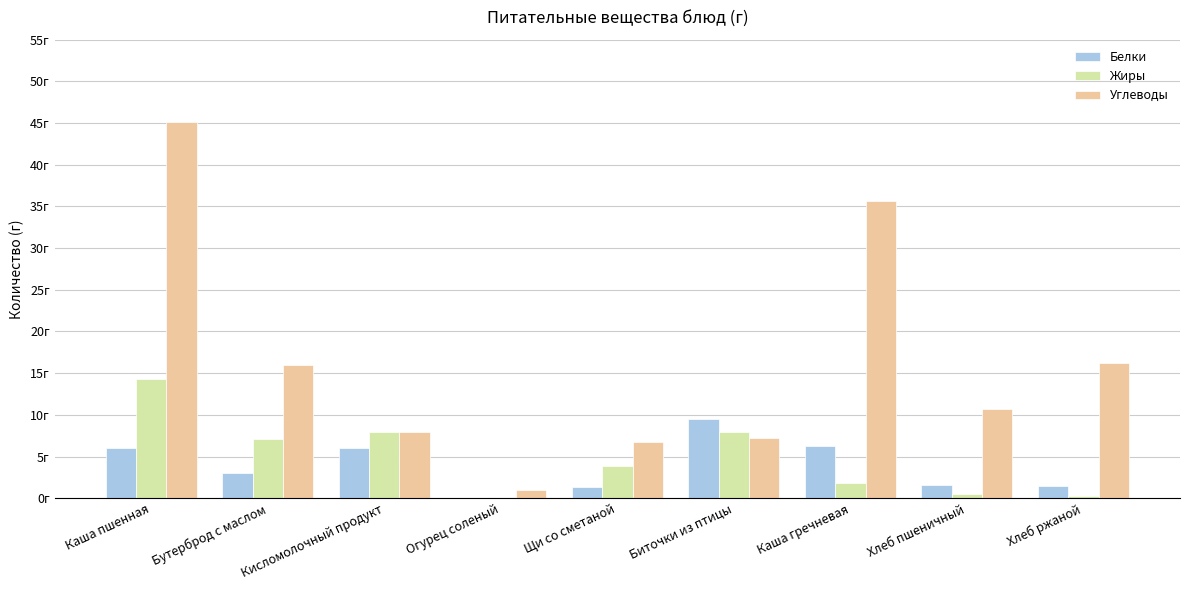

What are all the series names shown in the legend?

Белки, Жиры, Углеводы